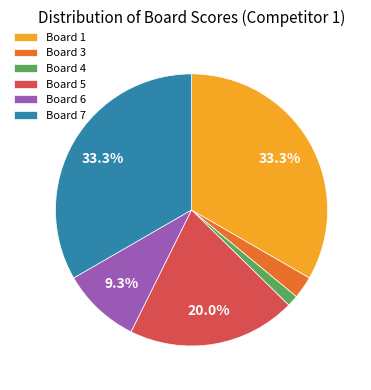

Which has a higher value, Board 5 or Board 1?

Board 1